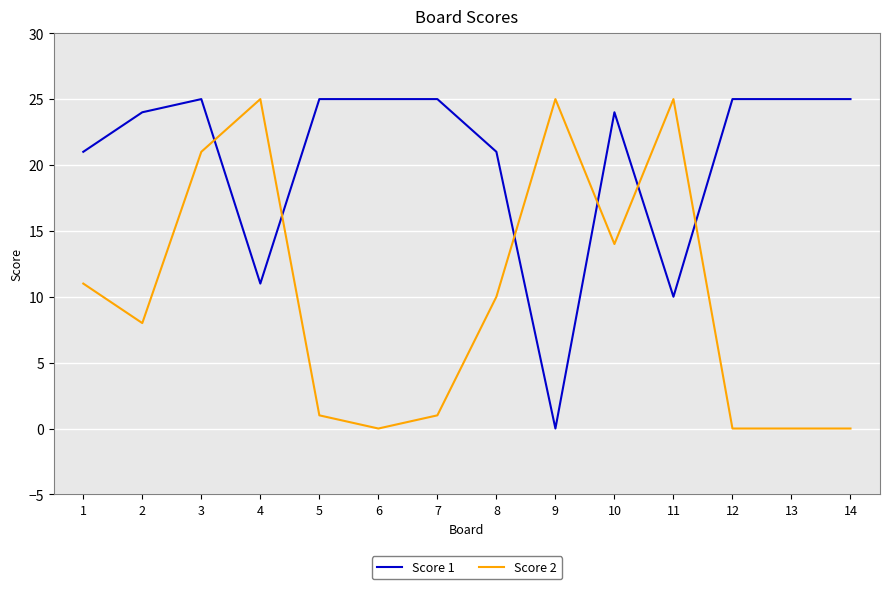

How many times do Score 1 and Score 2 cross each other?

6